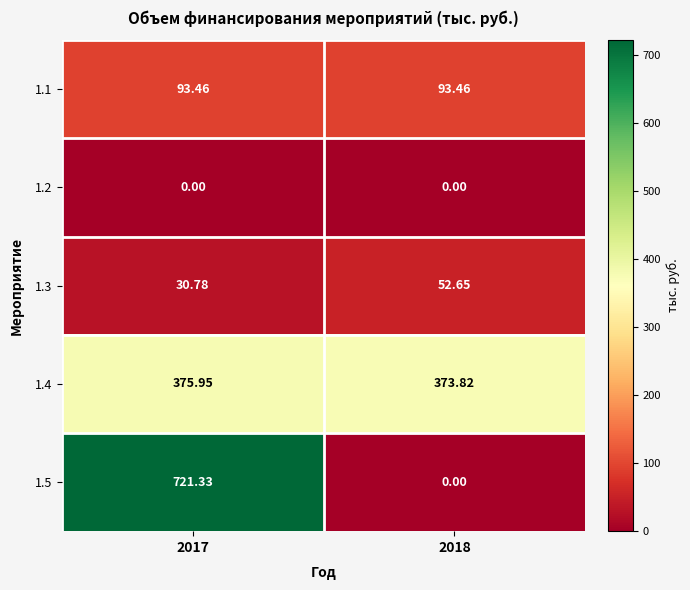

Which series changed the most between 2017 and 2018?

1.5